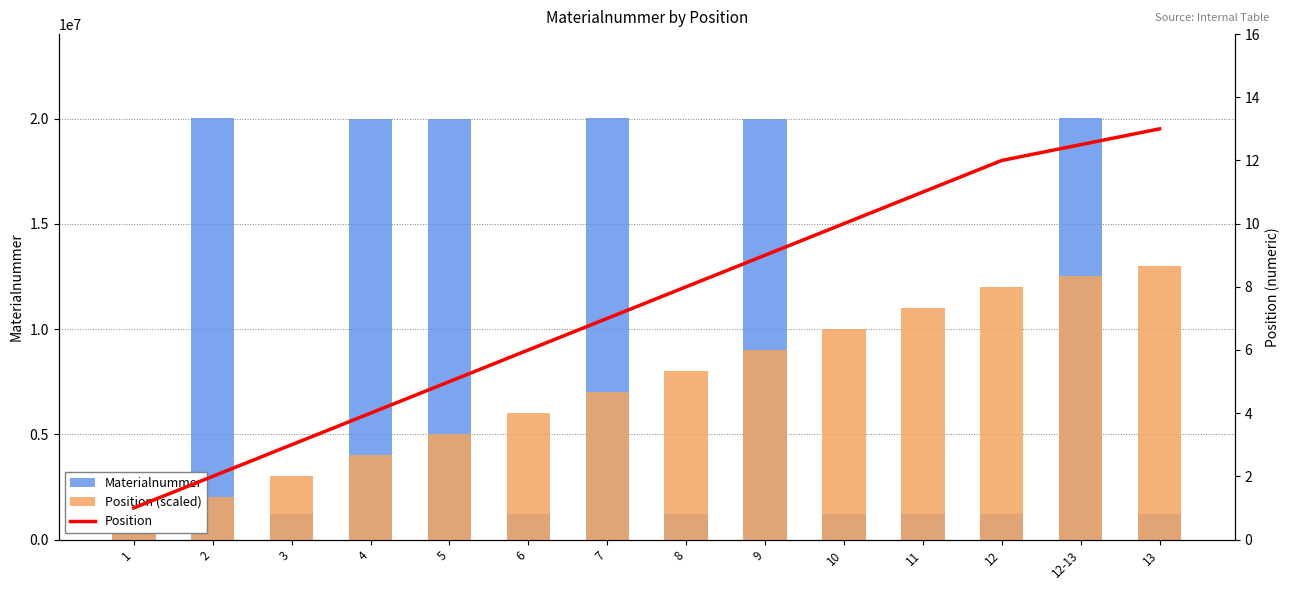

Reading left to right, what are all the values shown in this chart?

Materialnummer: 1=1225129.0	2=20015147.0	3=1225263.0	4=20002525.0	5=20002526.0	6=1225264.0	7=20017873.0	8=1225265.0	9=20002527.0	10=1225261.0	11=1225262.0	12=1224251.0	12-13=20017975.0	13=1220661.0
Position (scaled): 1=1000898.8	2=2001797.5	3=3002696.2	4=4003595.0	5=5004493.8	6=6005392.5	7=7006291.3	8=8007190.0	9=9008088.8	10=10008987.5	11=11009886.3	12=12010785.0	12-13=12511234.4	13=13011683.8
Position: 1=1.0	2=2.0	3=3.0	4=4.0	5=5.0	6=6.0	7=7.0	8=8.0	9=9.0	10=10.0	11=11.0	12=12.0	12-13=12.5	13=13.0